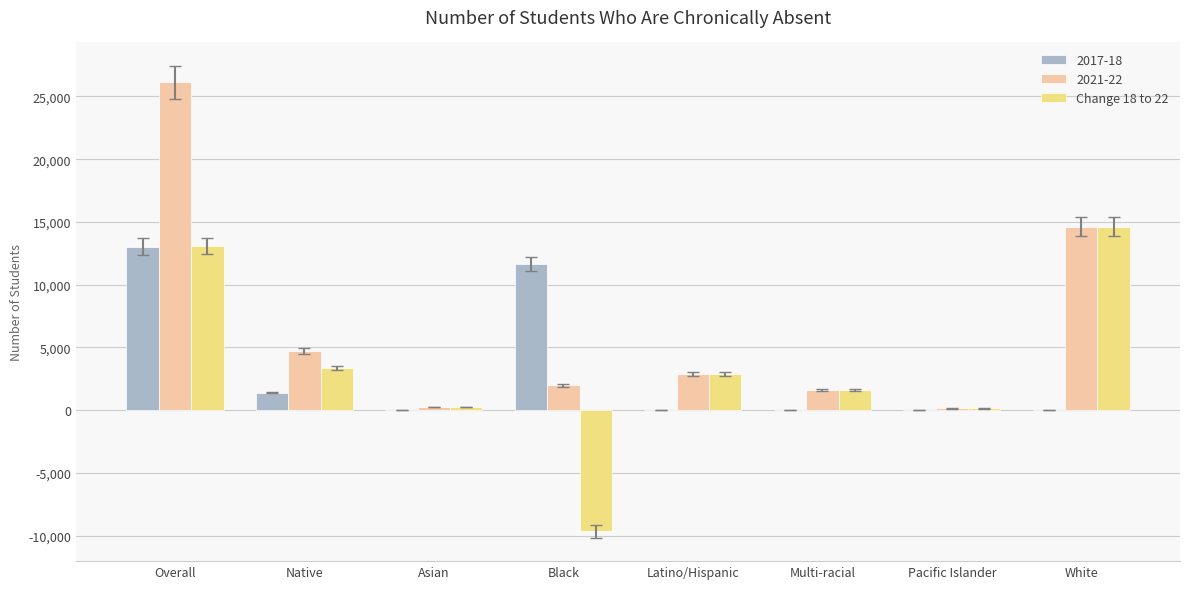

Are the bars grouped side by side (vs. stacked)?

Yes